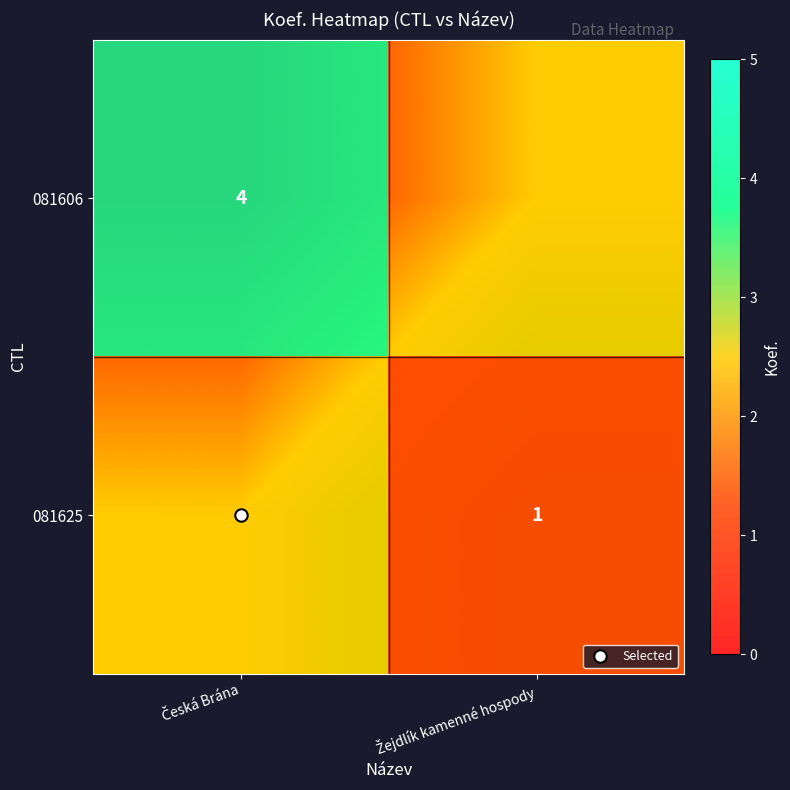

Which series has the largest range (max minus min)?

081606